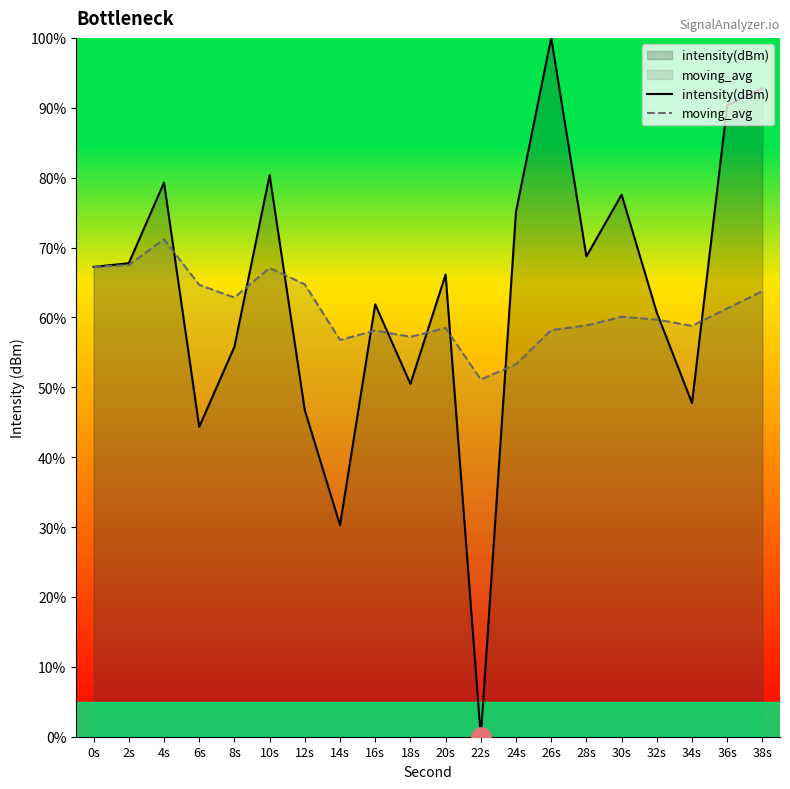

At which category does intensity(dBm) reach its first local valley?

6s